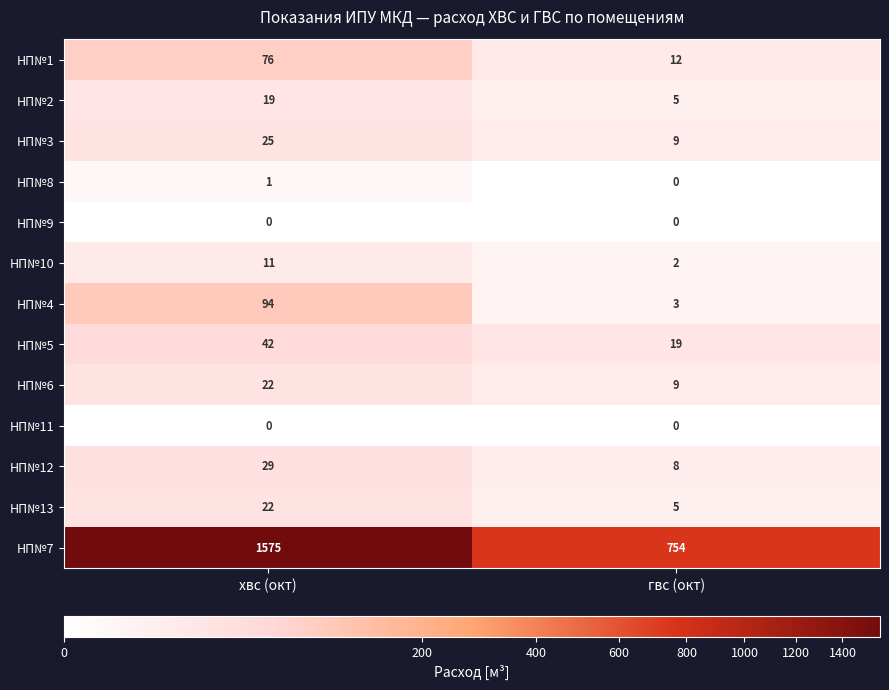

Reading left to right, what are all the values shown in this chart?

НП№1: хвс (окт)=76	гвс (окт)=12
НП№2: хвс (окт)=19	гвс (окт)=5
НП№3: хвс (окт)=25	гвс (окт)=9
НП№8: хвс (окт)=1	гвс (окт)=0
НП№9: хвс (окт)=0	гвс (окт)=0
НП№10: хвс (окт)=11	гвс (окт)=2
НП№4: хвс (окт)=94	гвс (окт)=3
НП№5: хвс (окт)=42	гвс (окт)=19
НП№6: хвс (окт)=22	гвс (окт)=9
НП№11: хвс (окт)=0	гвс (окт)=0
НП№12: хвс (окт)=29	гвс (окт)=8
НП№13: хвс (окт)=22	гвс (окт)=5
НП№7: хвс (окт)=1575	гвс (окт)=754